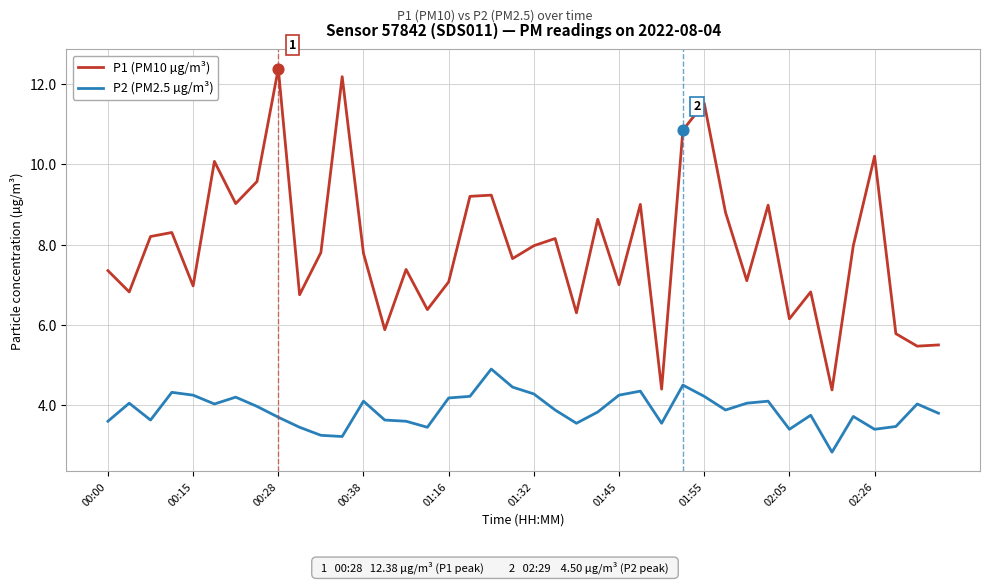

What is the maximum value for P1 (PM10 µg/m³)?

12.4